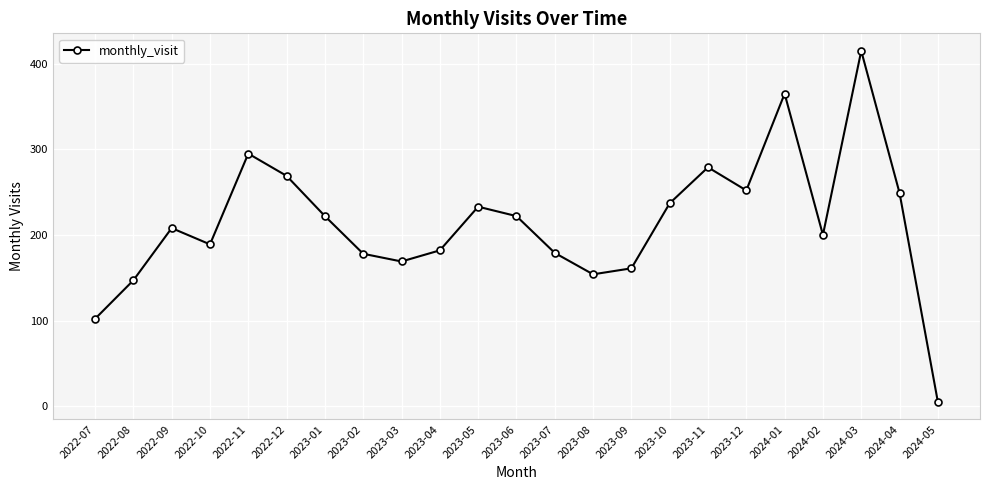

Is it true that the value at 2022-08 is 88?

False